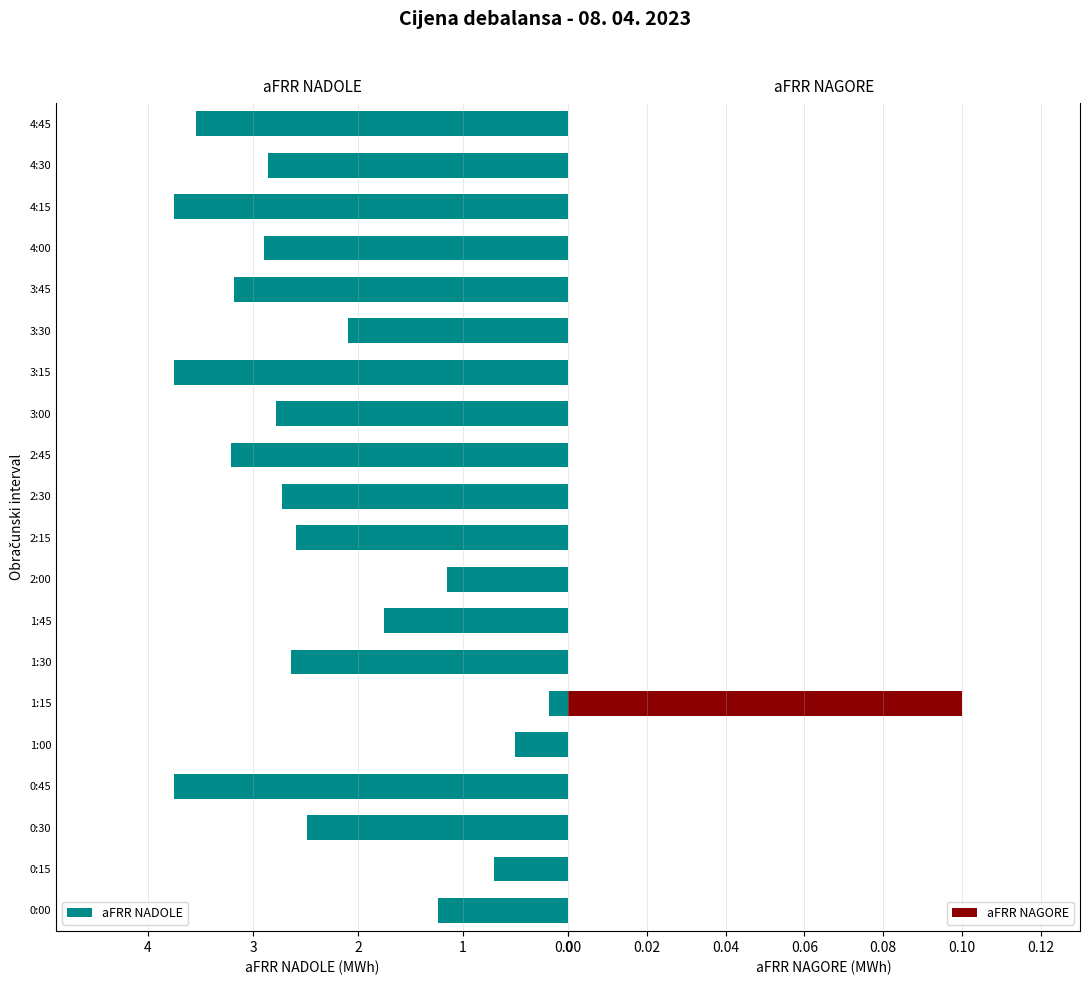

Count the number of categories in the chart.

20